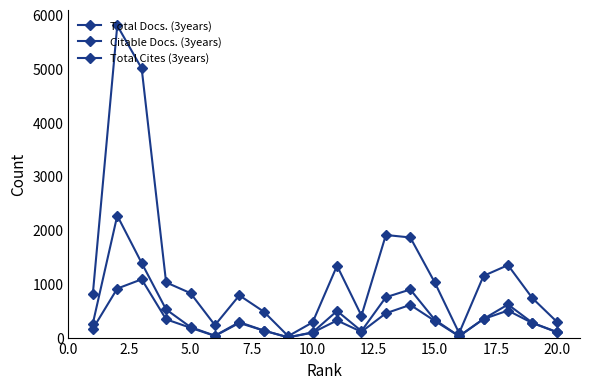

How many interior local valleys does the Citable Docs. (3years) series have?

4